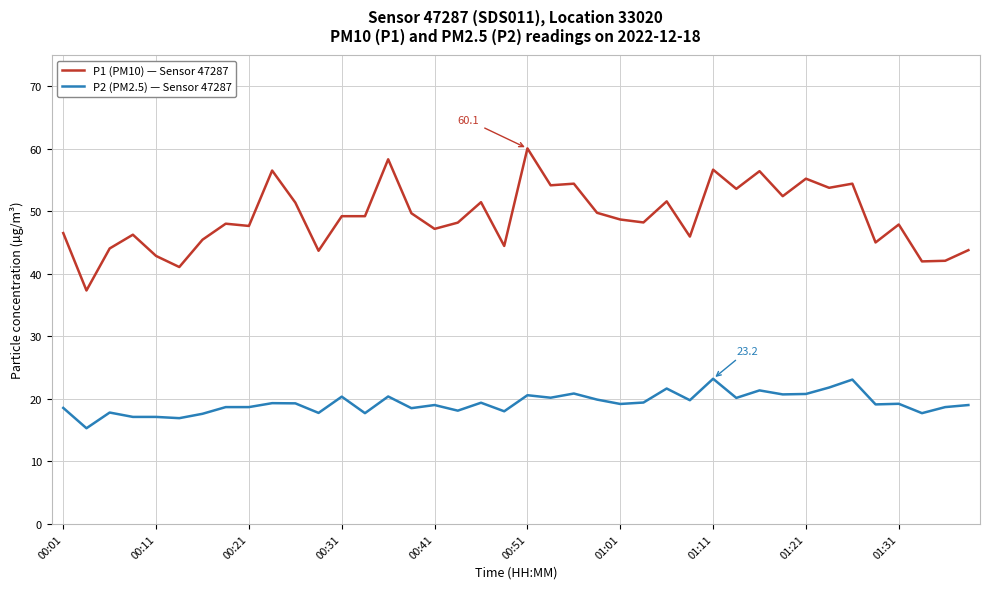

How many categories are shown in the chart?

40